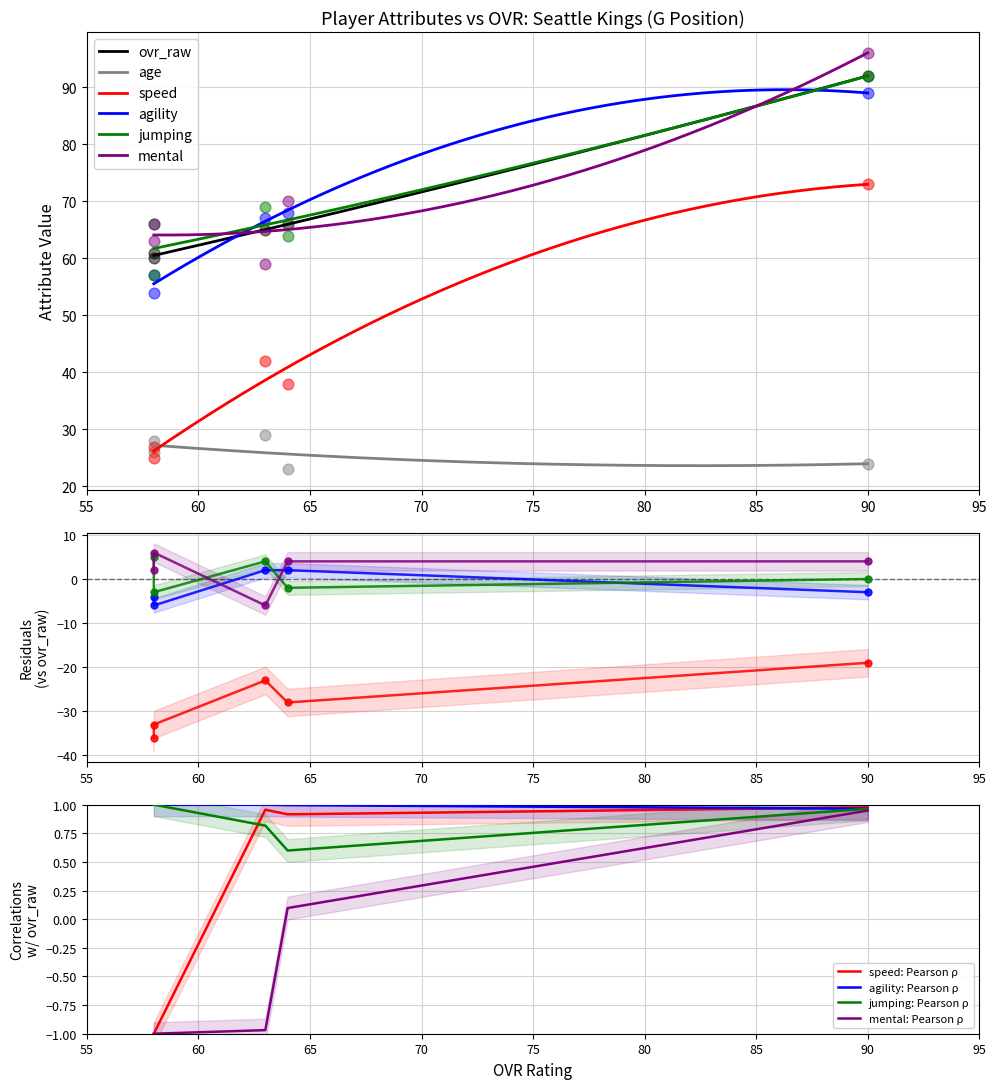

What are all the series names shown in the legend?

ovr_raw, age, speed, agility, jumping, mental